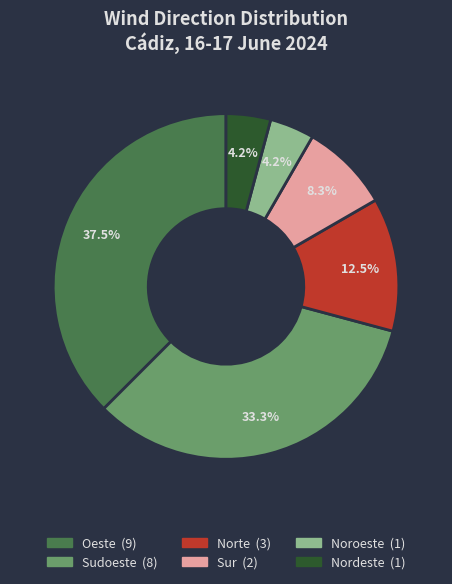

Which category has the biggest portion of the pie?

Oeste